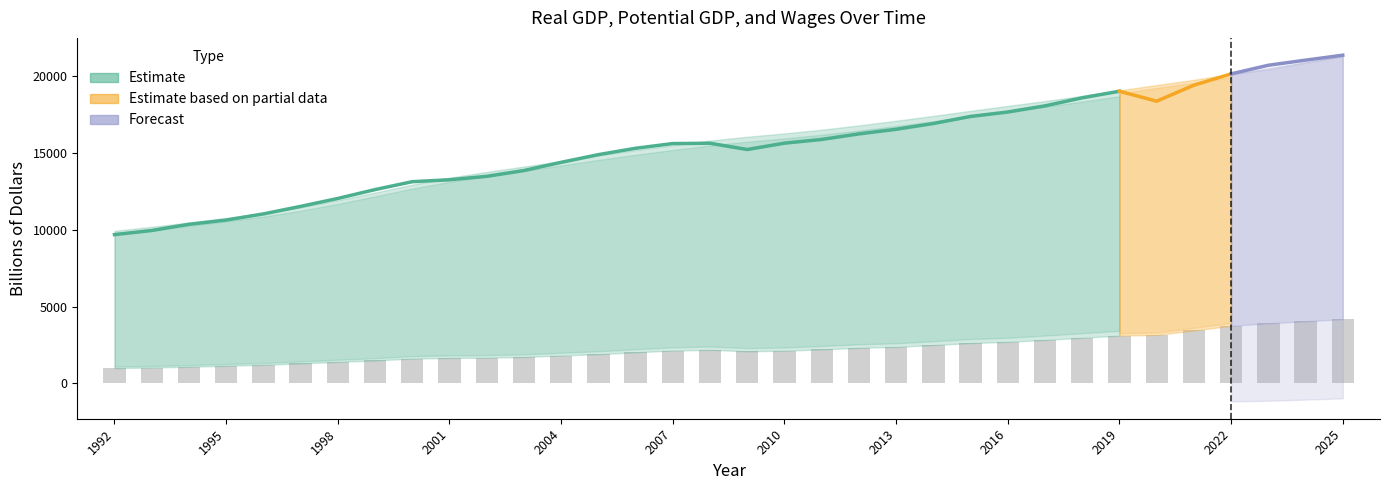

Rank the series at 2001 from lowest to highest value.

U.S. Wage and Salary Disbursements (Billions of dollars), Real GDP (Billions of 2012 dollars), Real Potential GDP (Billions of 2012 dollars)